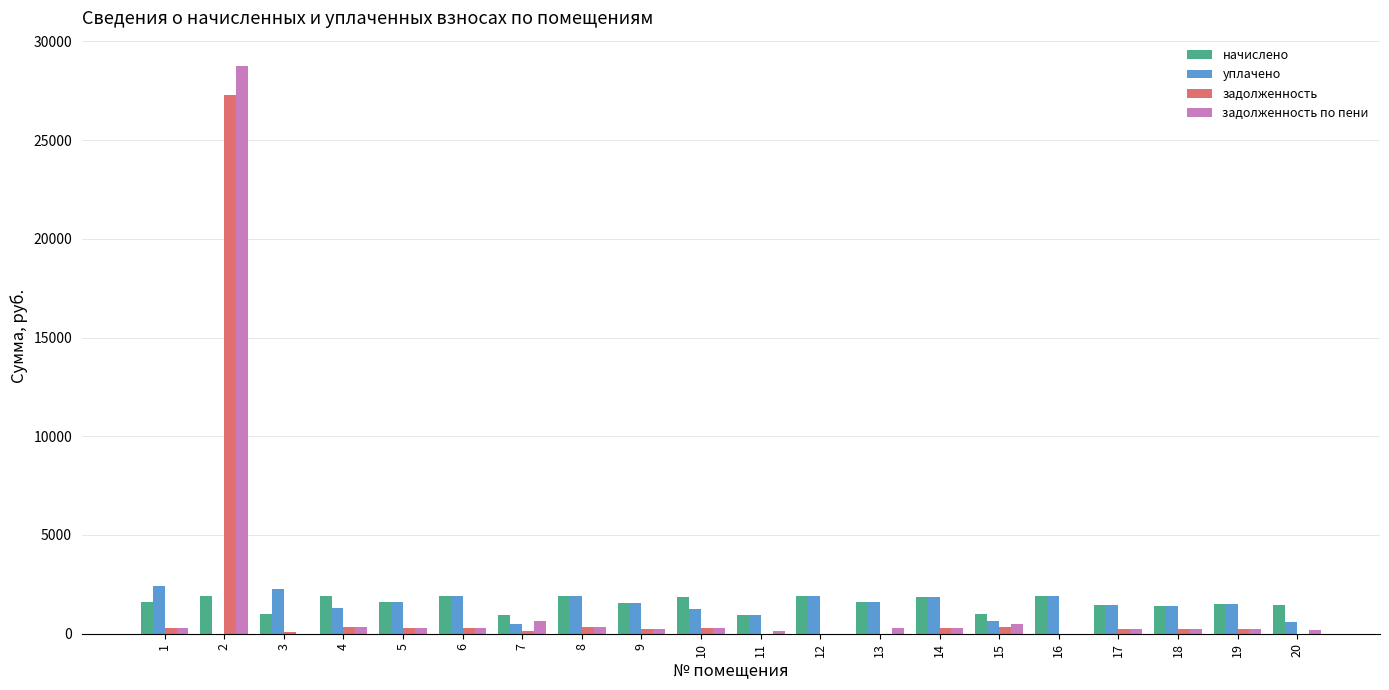

What is the sum of all уплачено values?

28572.4